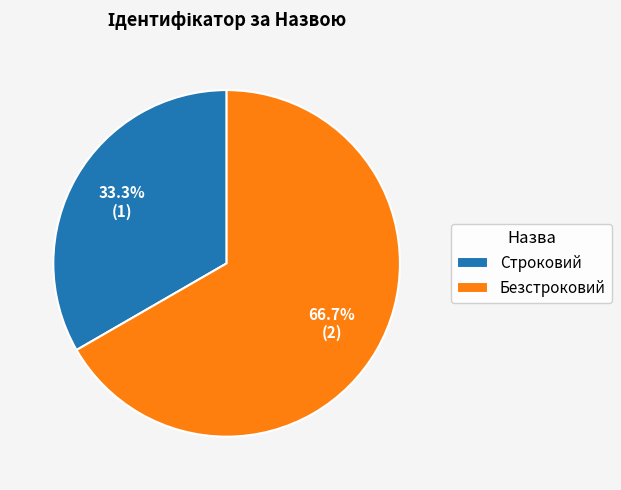

Approximately how many times larger is the value at Безстроковий compared to Строковий?

2.0